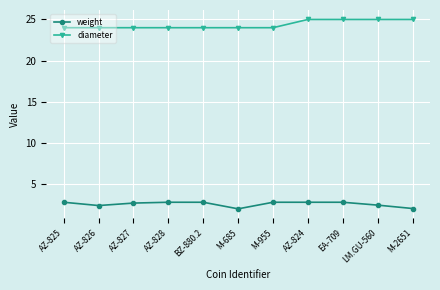

What are all the series names shown in the legend?

weight, diameter